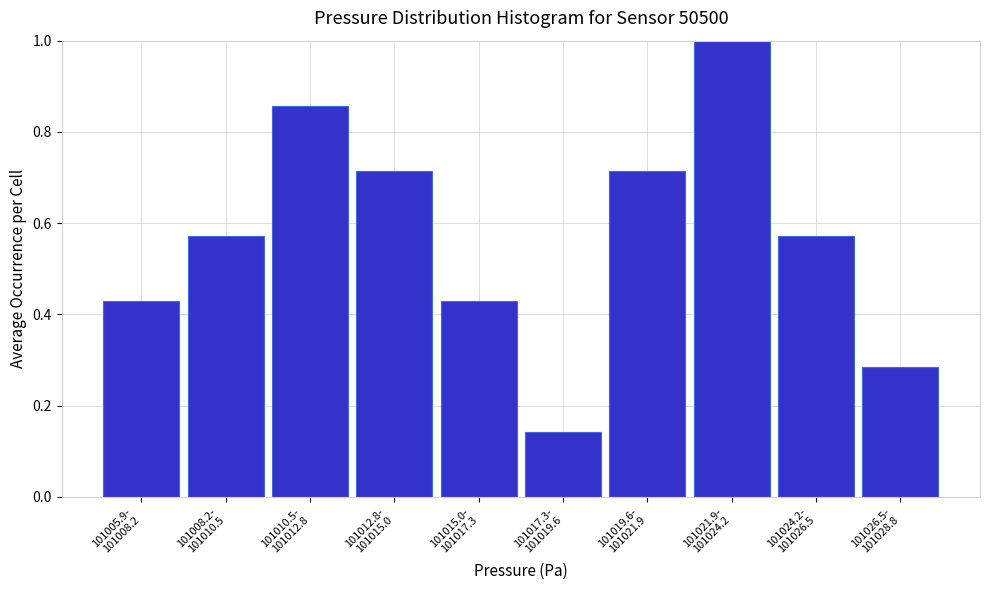

What is the sum of all values?

5.7